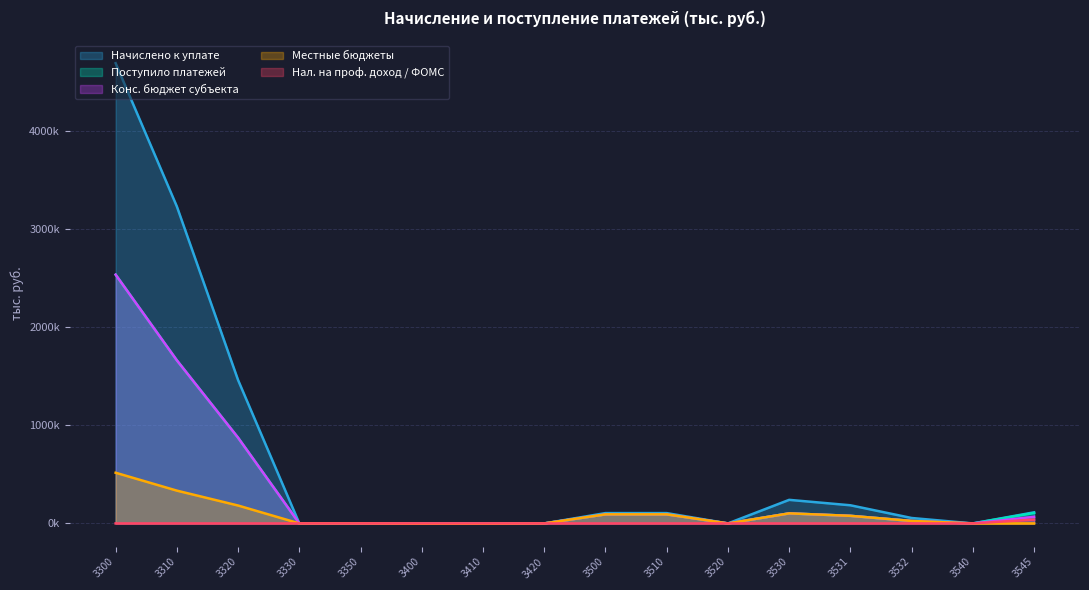

Does the chart have visible grid lines?

Yes